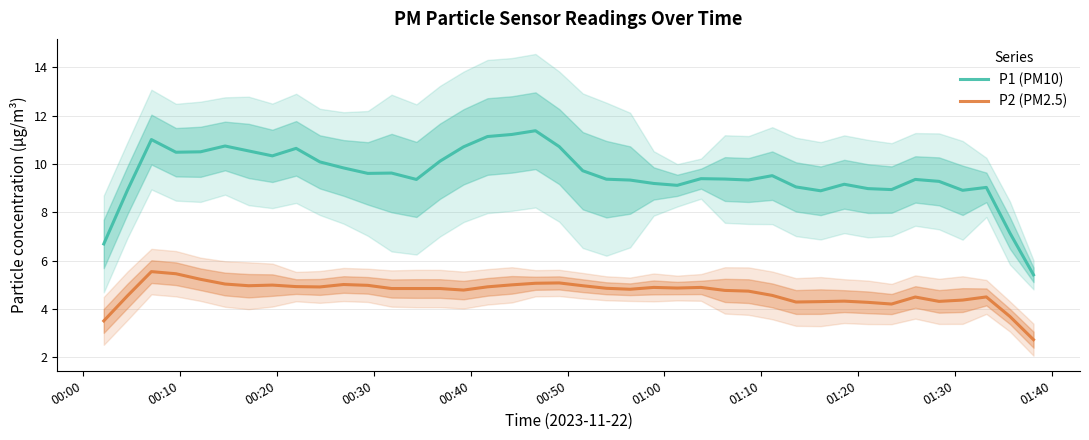

What is the highest value of the P1 (PM10) series?

11.4